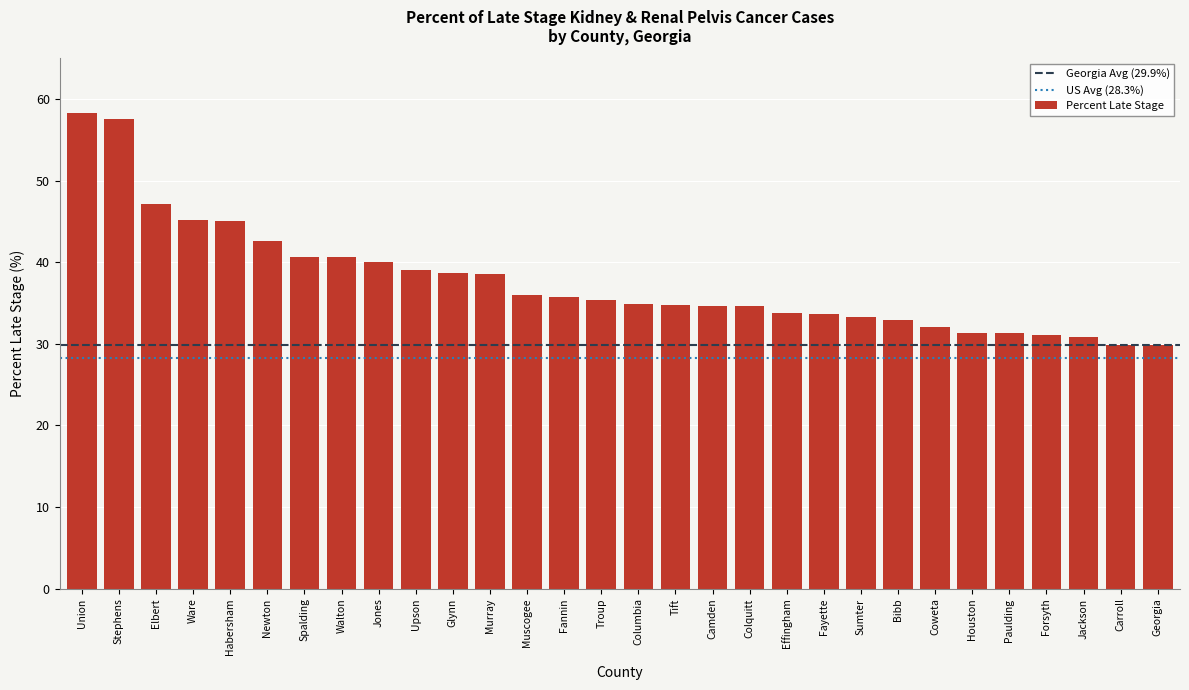

Is it true that the value at Elbert is 61.9?

False